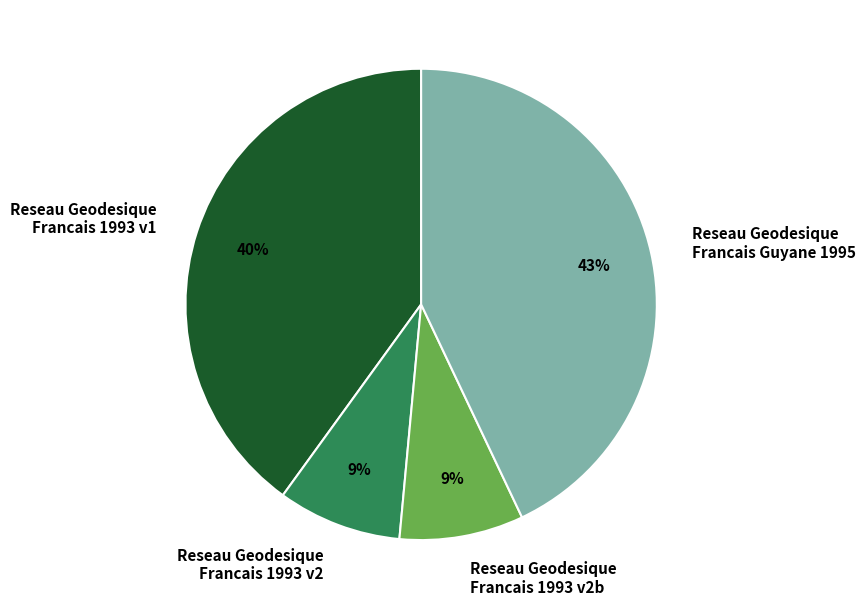

Combined, do Reseau Geodesique Francais 1993 v2b and Reseau Geodesique Francais 1993 v2 account for over 50%?

No